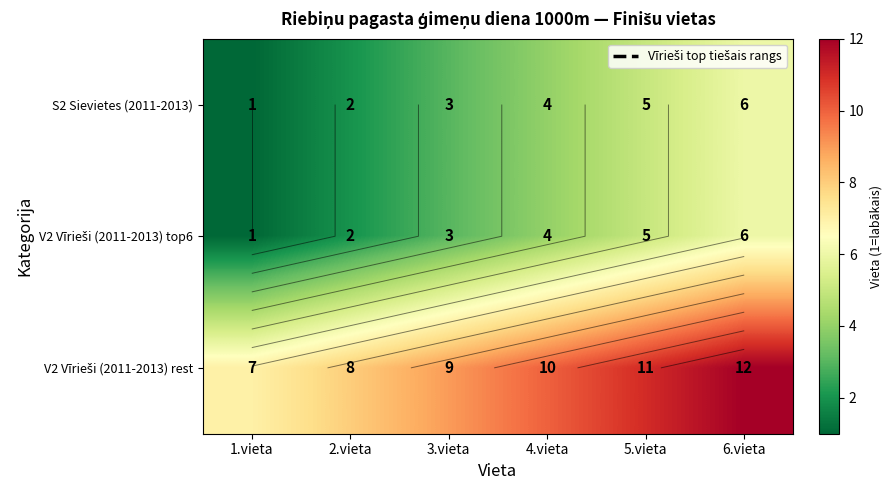

Which category has the highest value in the V2 Vīrieši (2011-2013) top6 series?

6.vieta